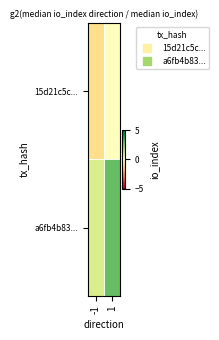

At -1, list the series in order from smallest to largest.

15d21c5c..., a6fb4b83...